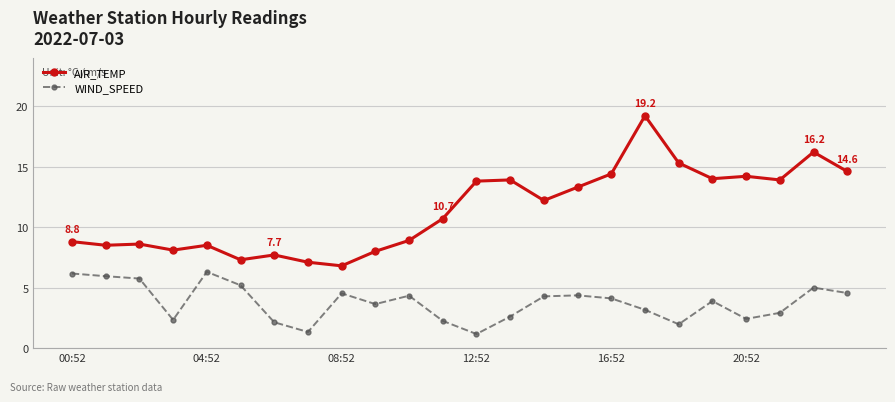

Does the chart have visible grid lines?

Yes